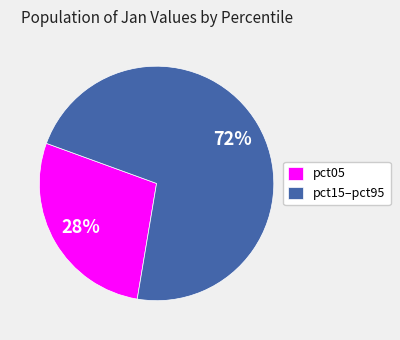

Is it true that pct05 is 28% of the pie?

True